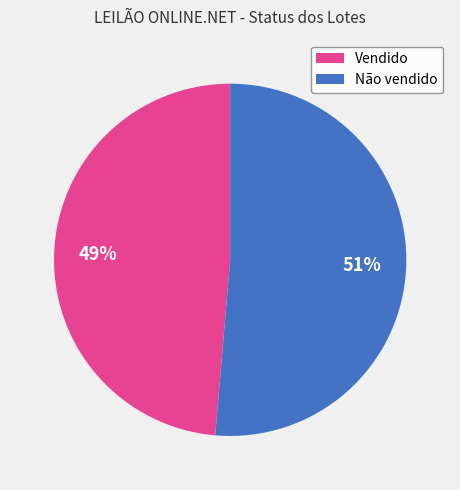

Count the number of slices in the pie.

2